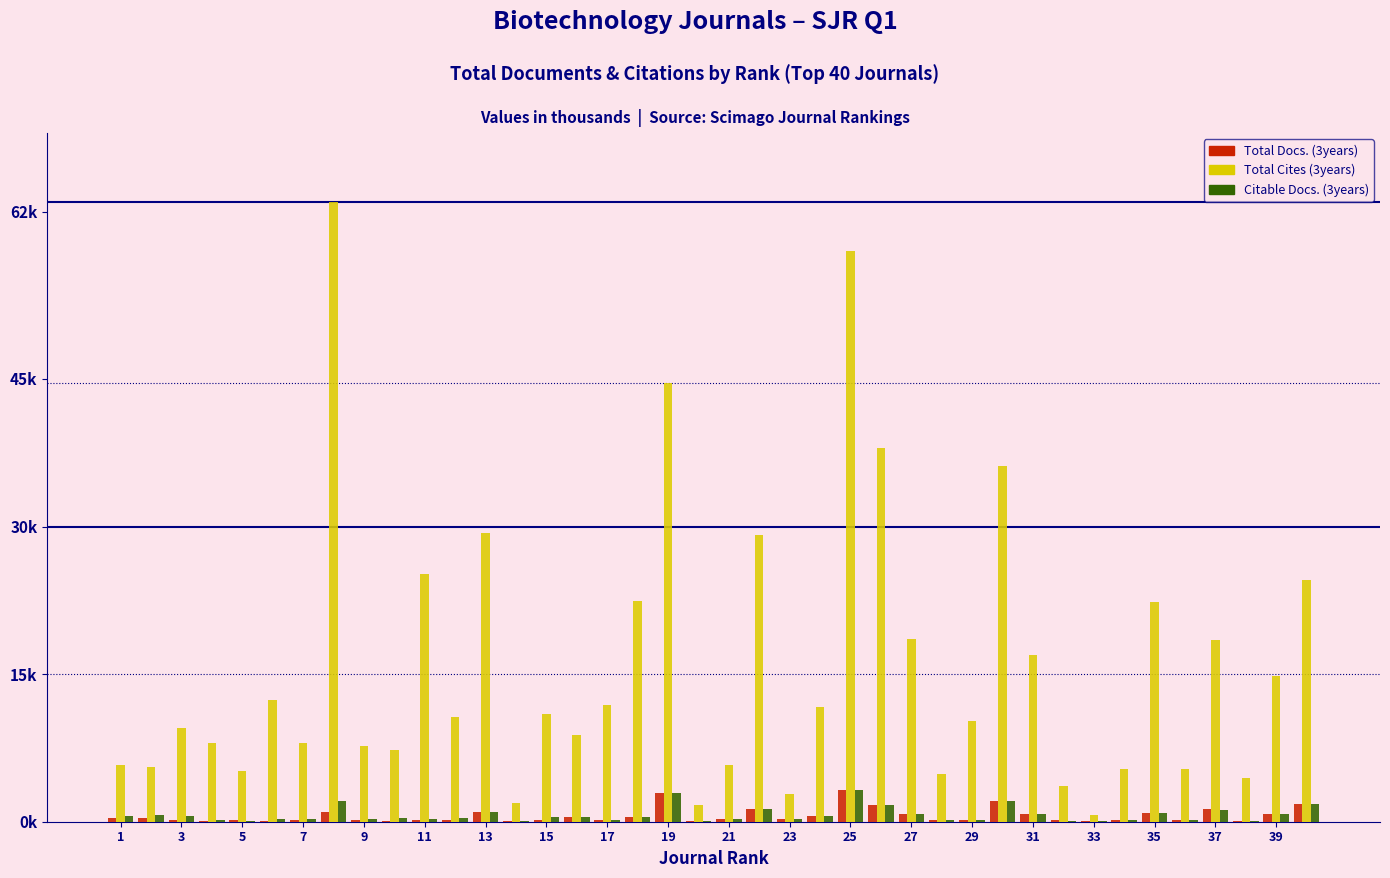

Which category has the lowest value in the Citable Docs. (3years) series?

33